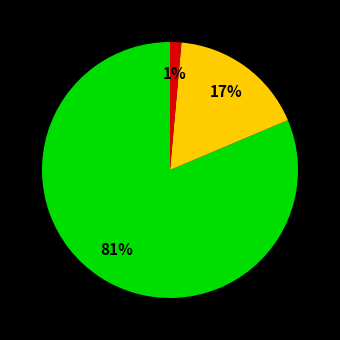

To the nearest percent, what is the average slice percentage?

33%